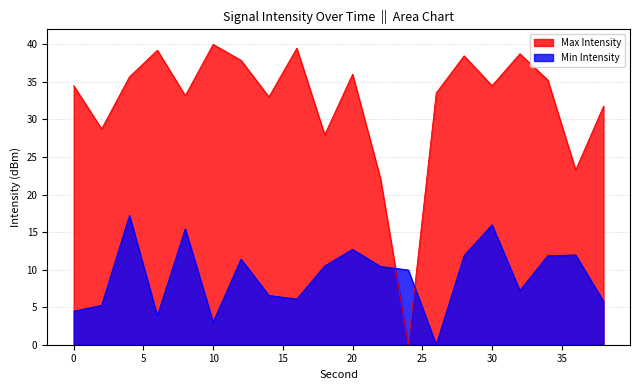

Is it true that Min Intensity equals 15.4 at 8?

True